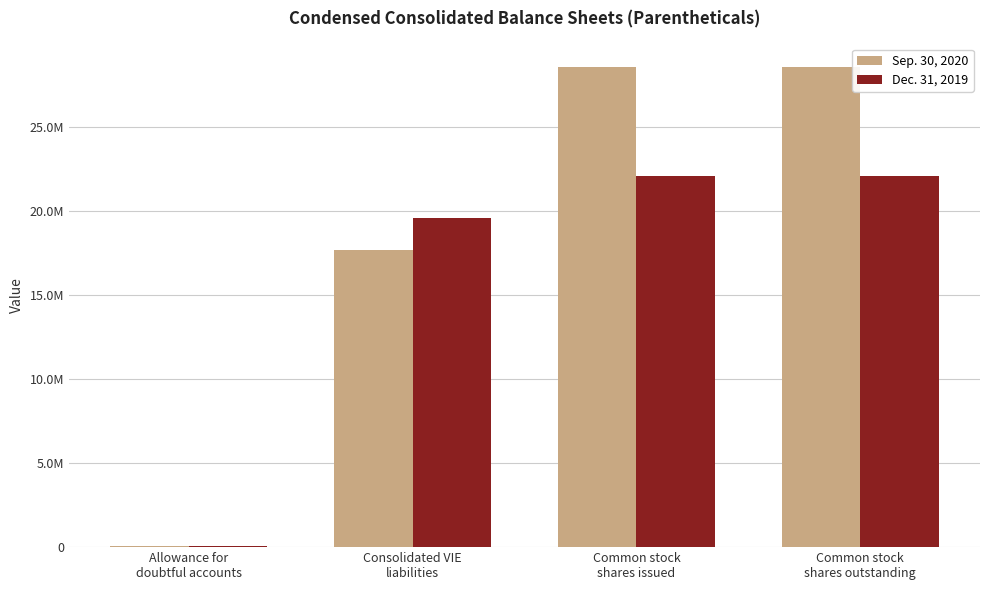

Reading right to left, what are all the values shown in this chart?

Sep. 30, 2020: Common stock
shares outstanding=28514816	Common stock
shares issued=28514816	Consolidated VIE
liabilities=17636464	Allowance for
doubtful accounts=64435
Dec. 31, 2019: Common stock
shares outstanding=22054816	Common stock
shares issued=22054816	Consolidated VIE
liabilities=19558568	Allowance for
doubtful accounts=59922